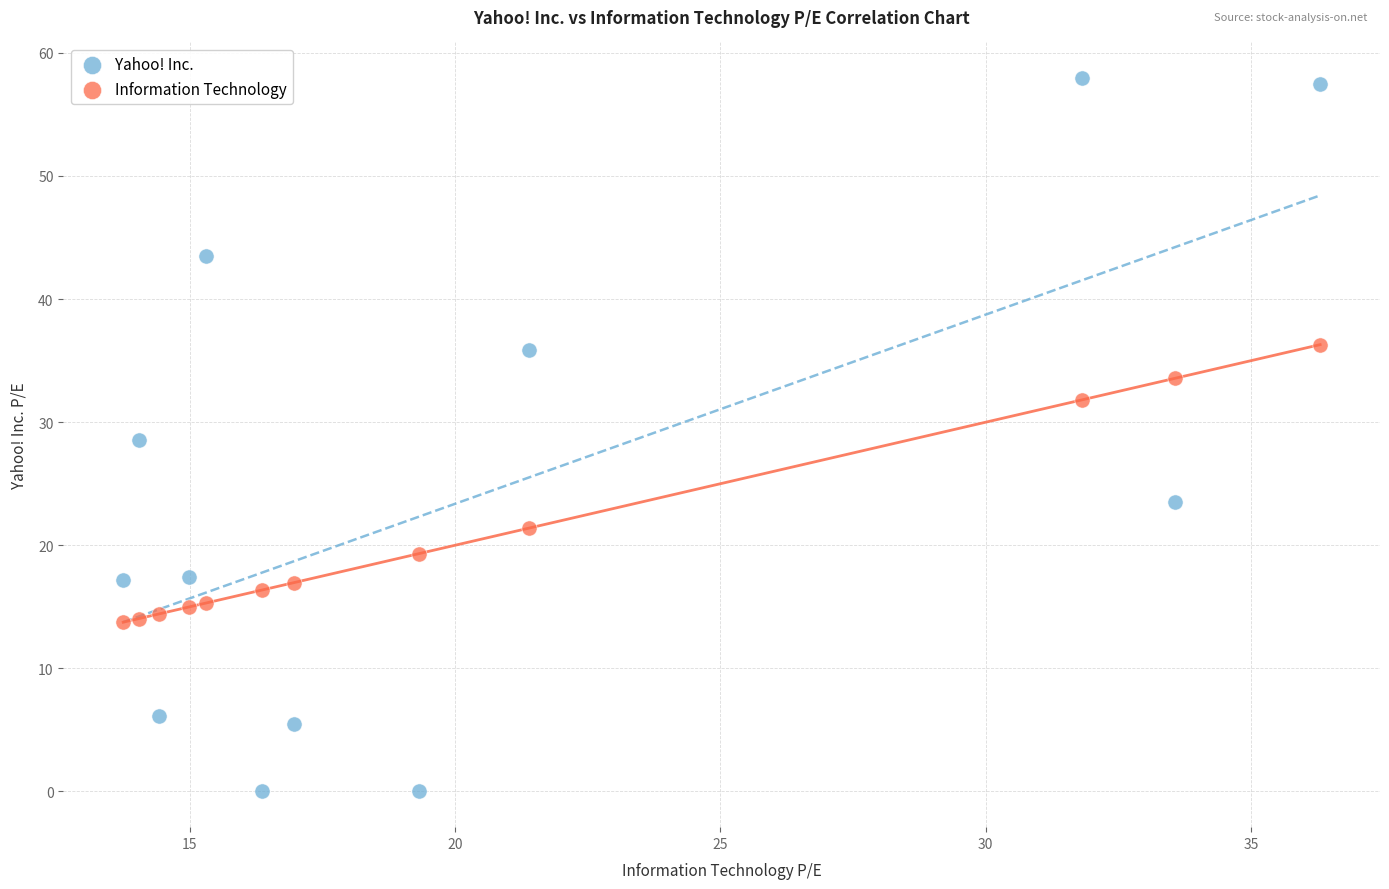

In the Information Technology series, what Y value is closest to 25?

21.4